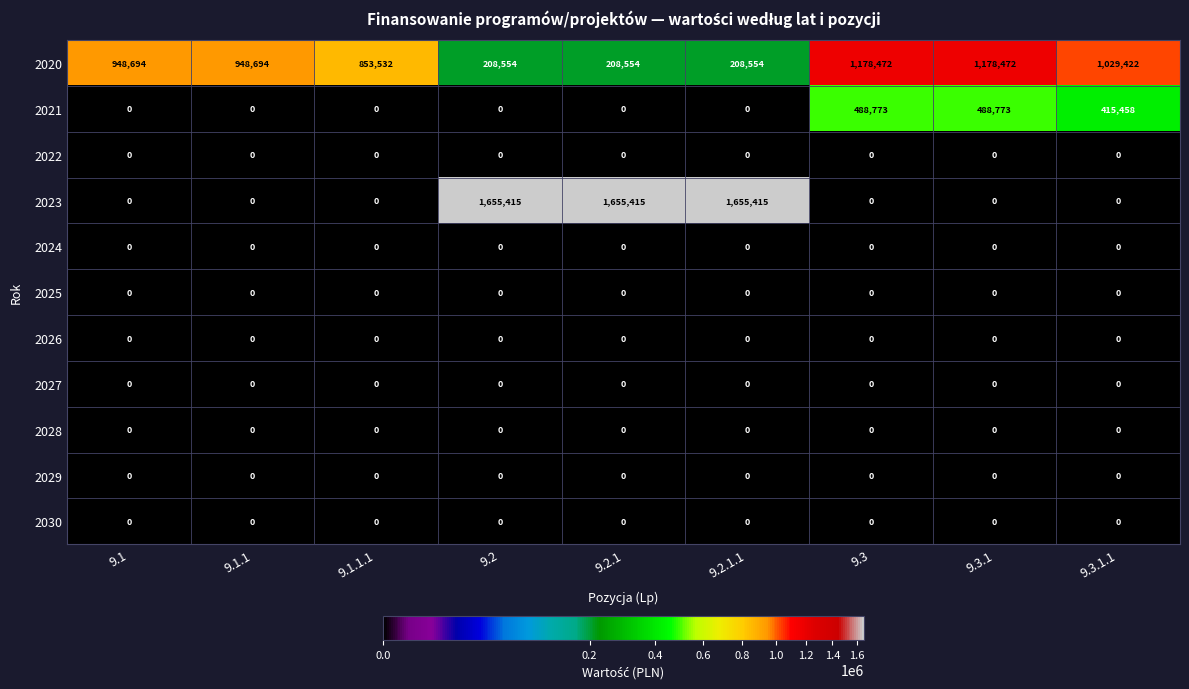

Which series has the widest spread of values?

2023